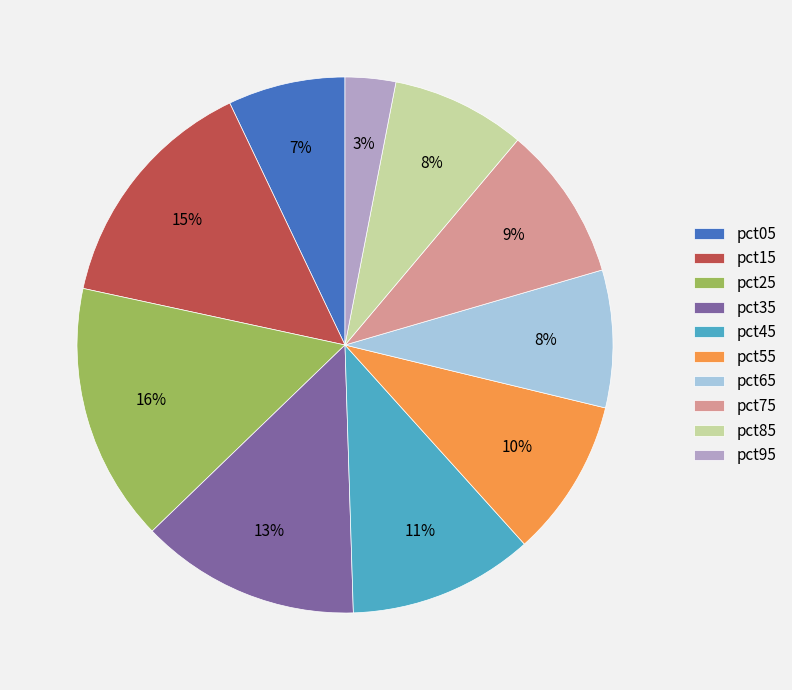

Is it true that pct55 is 3% of the pie?

False